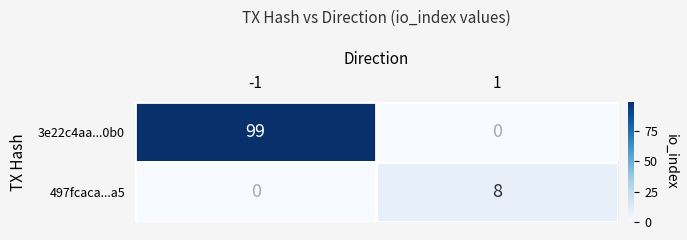

Which series has the largest total across all categories?

3e22c4aa...0b0